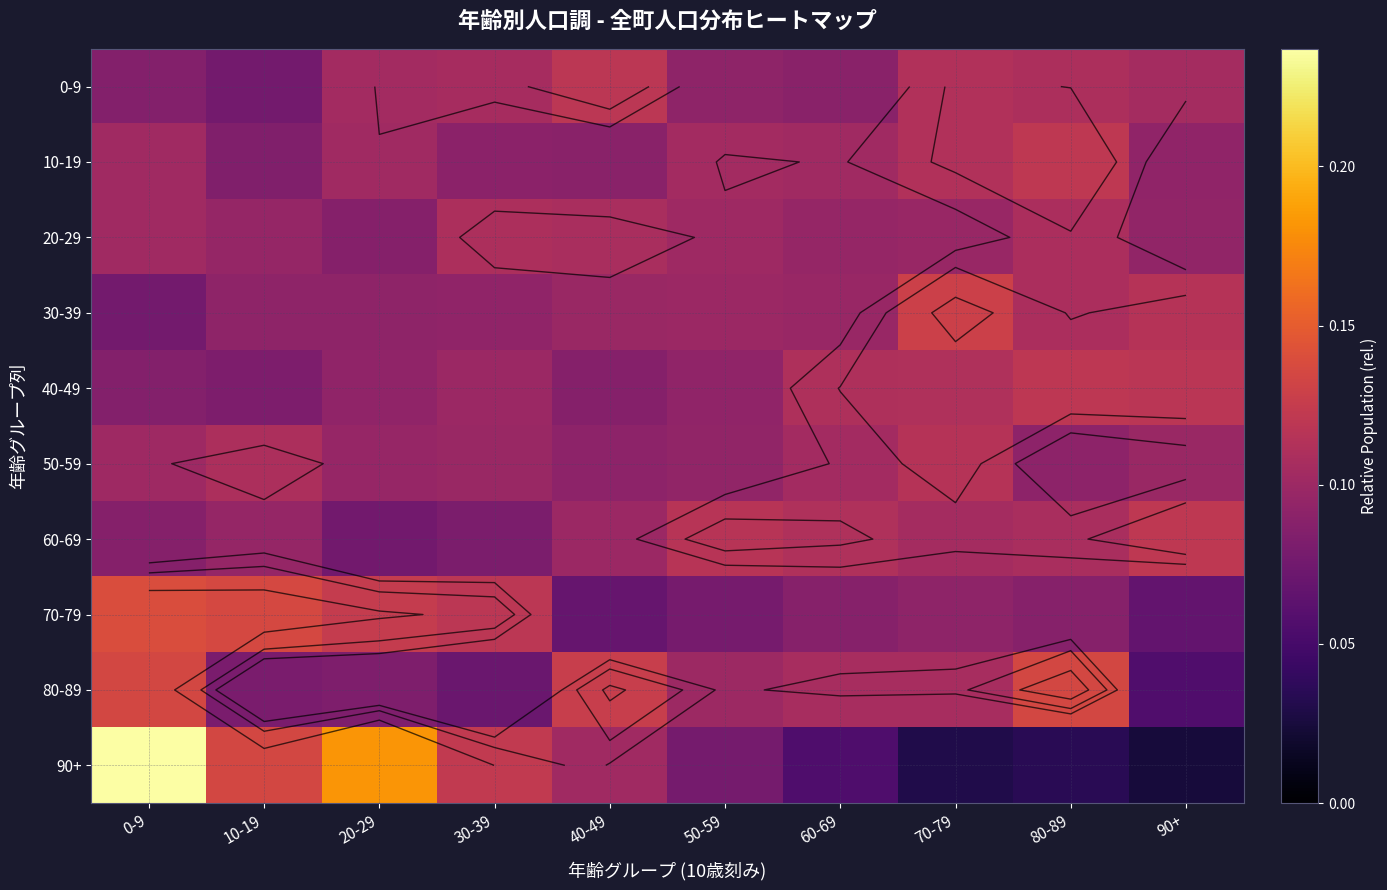

What is the maximum value shown in the chart?

0.2